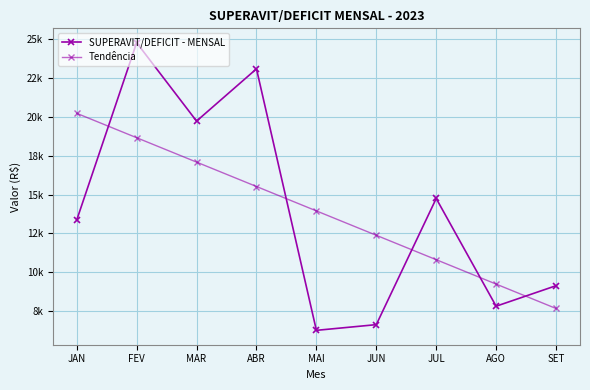

Does the chart have visible grid lines?

Yes